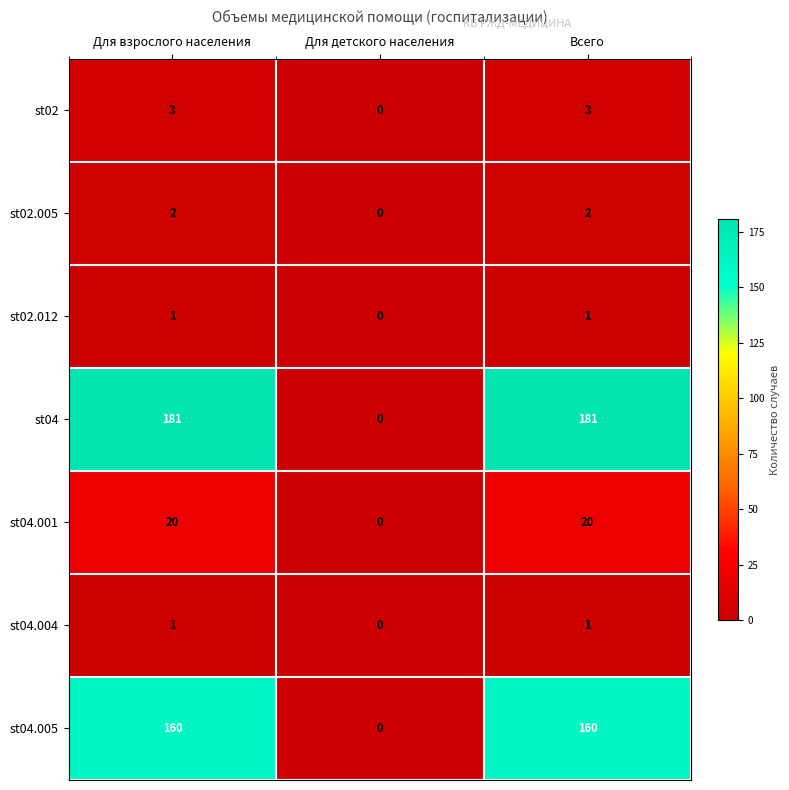

Which series has the largest range (max minus min)?

st04